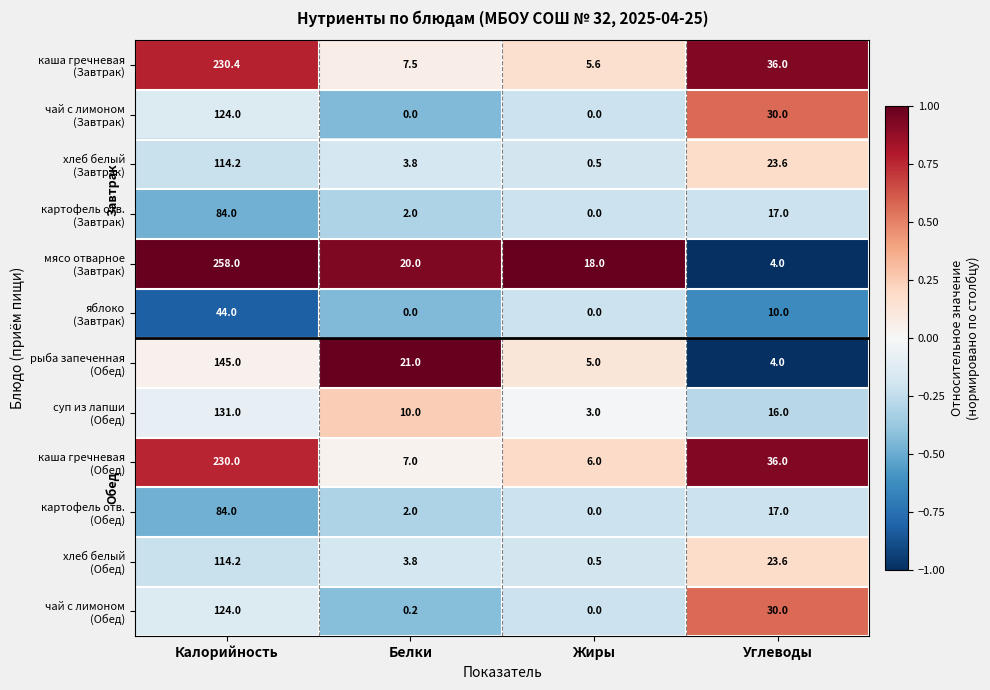

At which category is the sum across all series the highest?

Калорийность